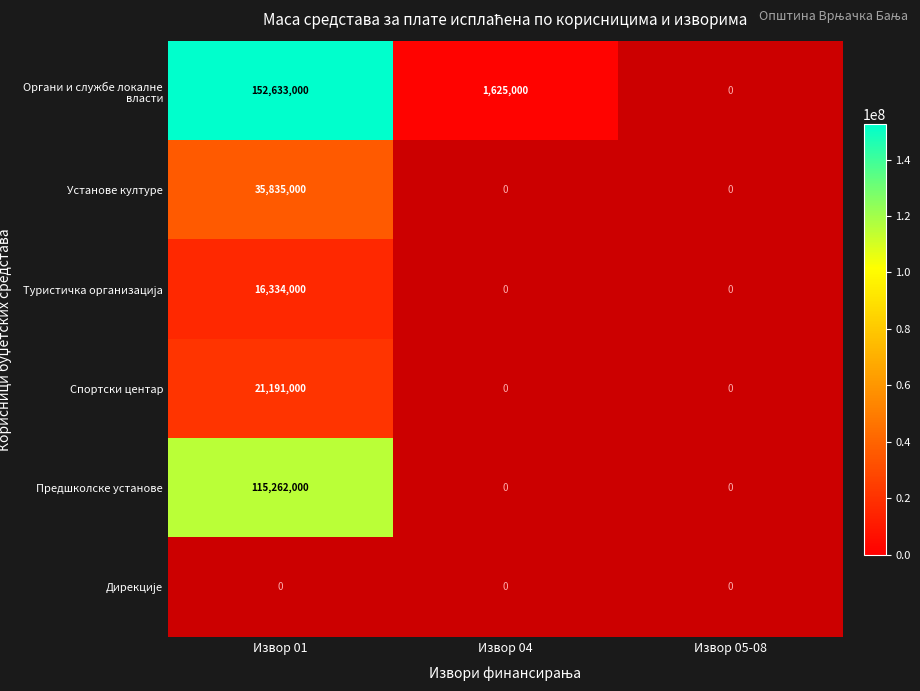

True or false: Предшколске установе has a value of 150091851 at Извор 01.

False